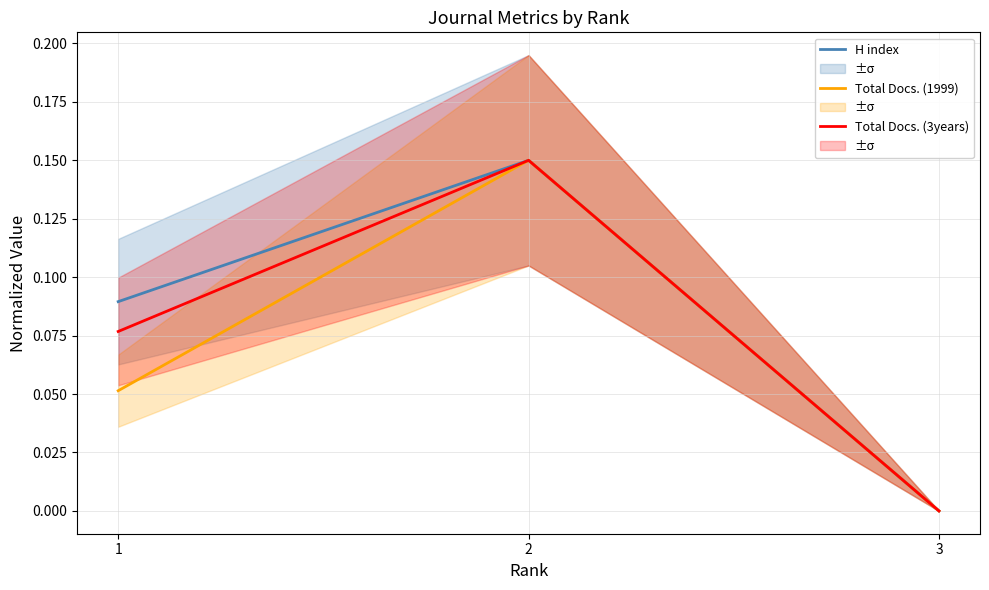

How many data points in H index are above 0?

2